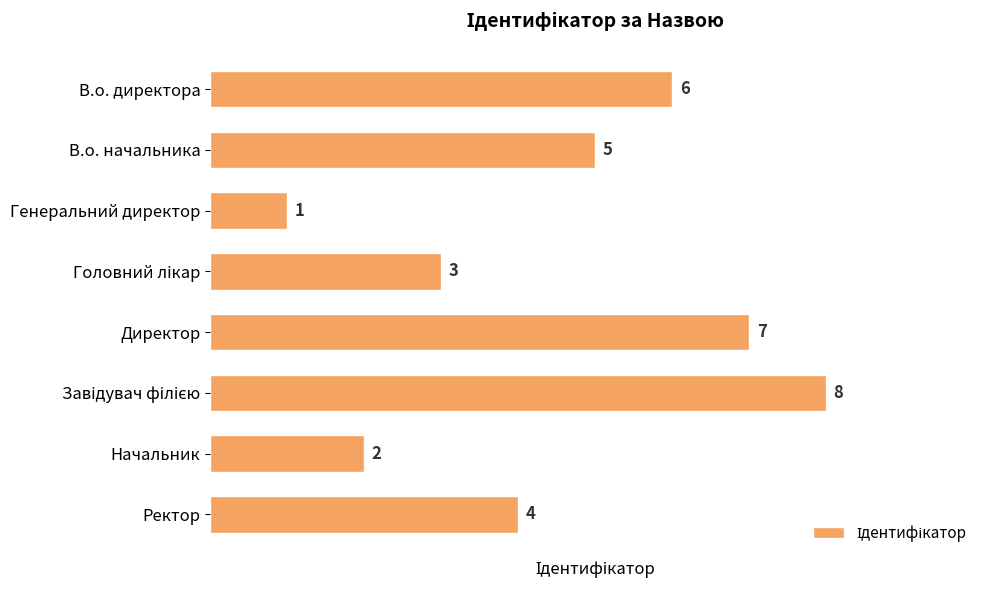

Reading bottom to top, what are all the values shown in this chart?

4	2	8	7	3	1	5	6